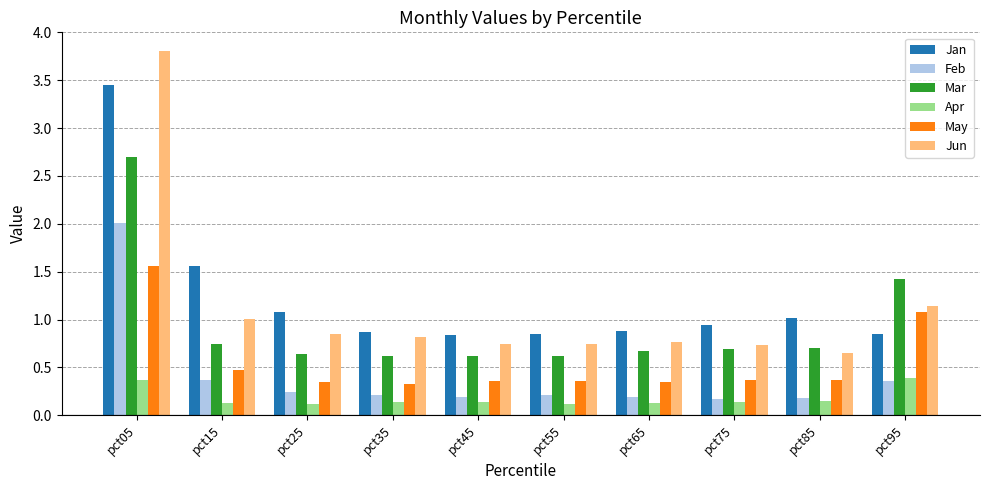

Which series has the widest spread of values?

Jun